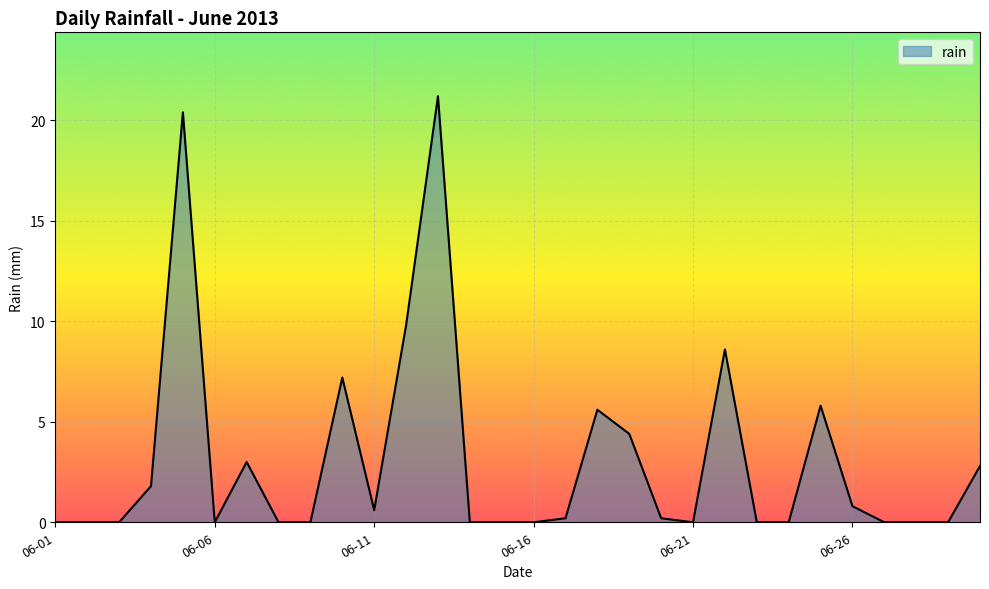

What is the sum of all values?

92.4